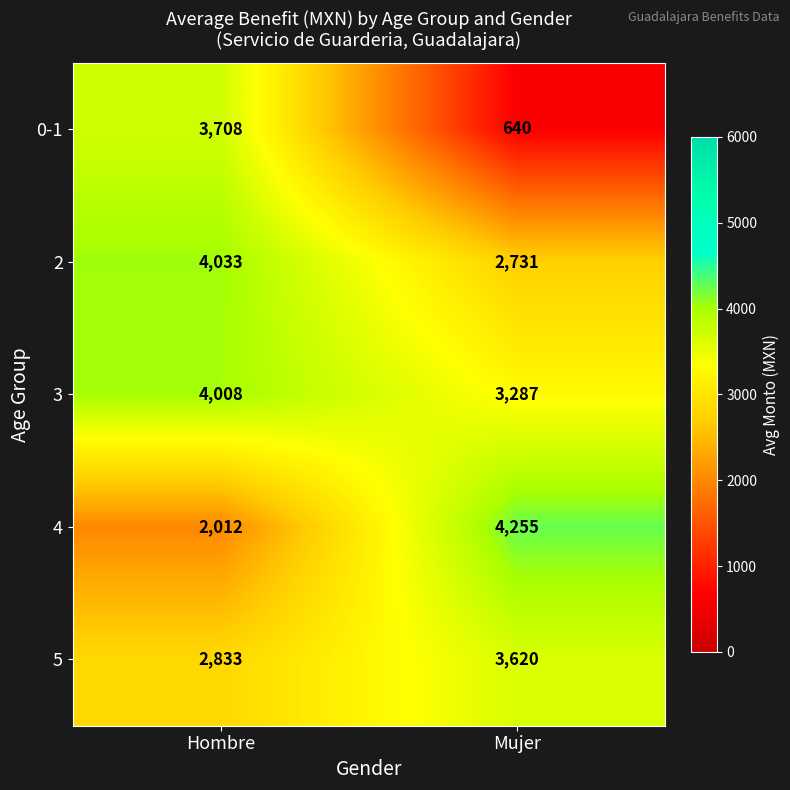

The value of 0-1 at Hombre is 1517. True or false?

False